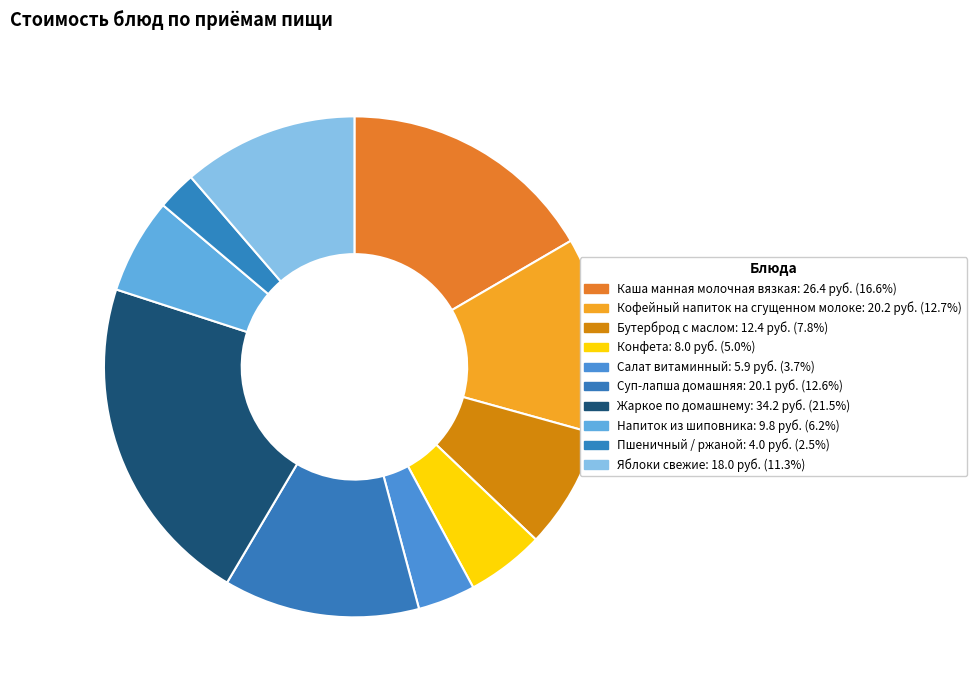

What is the largest slice in the pie chart?

Жаркое по домашнему